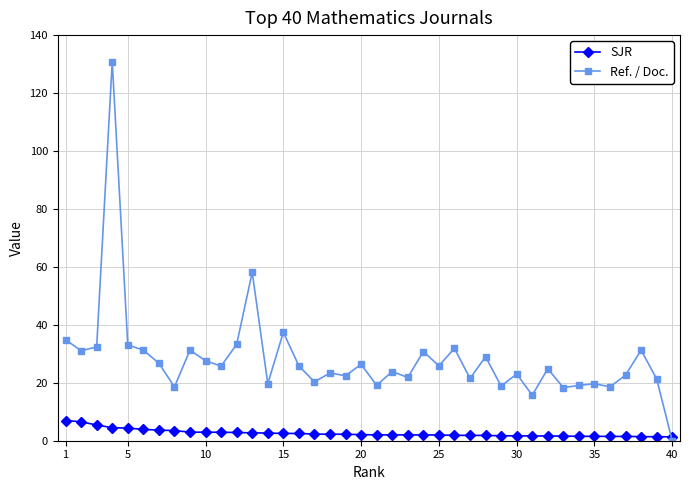

Rank the series by their maximum value, from highest to lowest.

Ref. / Doc., SJR